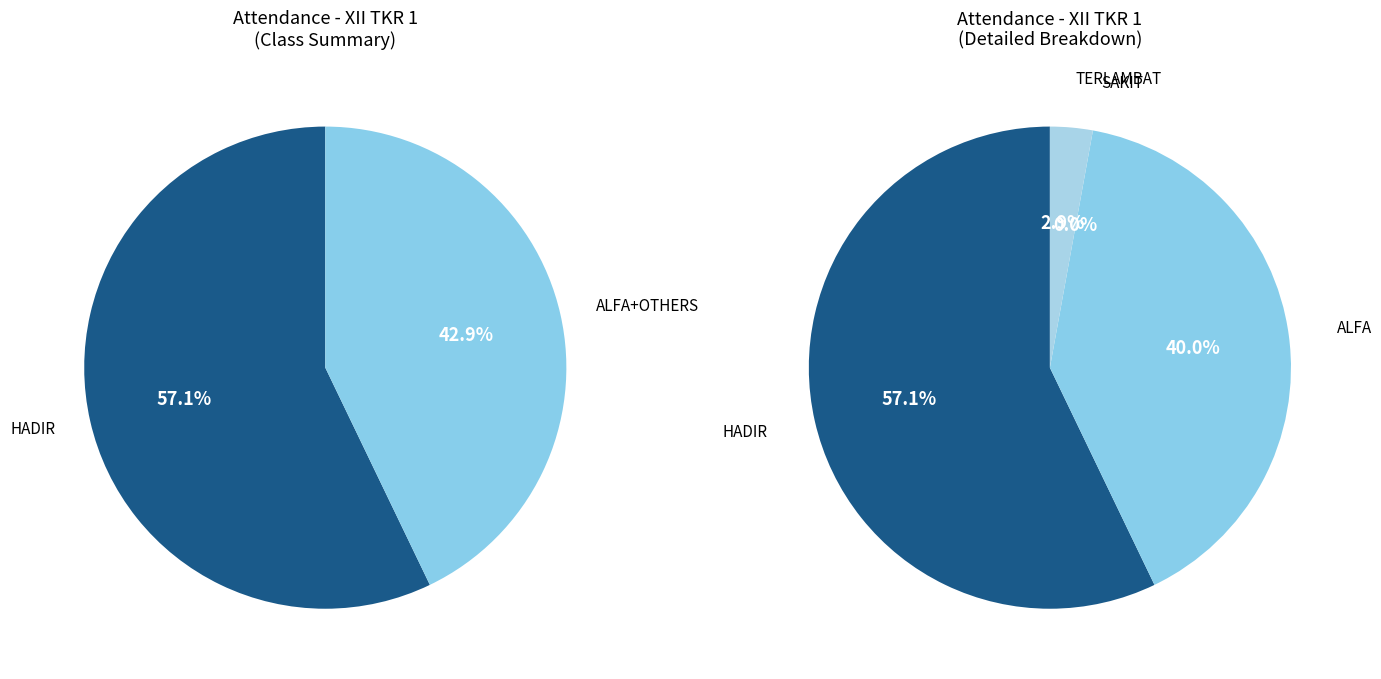

Which category has the biggest portion of the pie?

HADIR